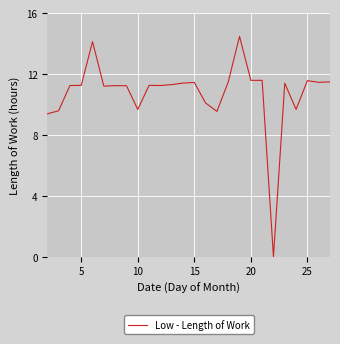

What is the greatest value displayed?

14.5